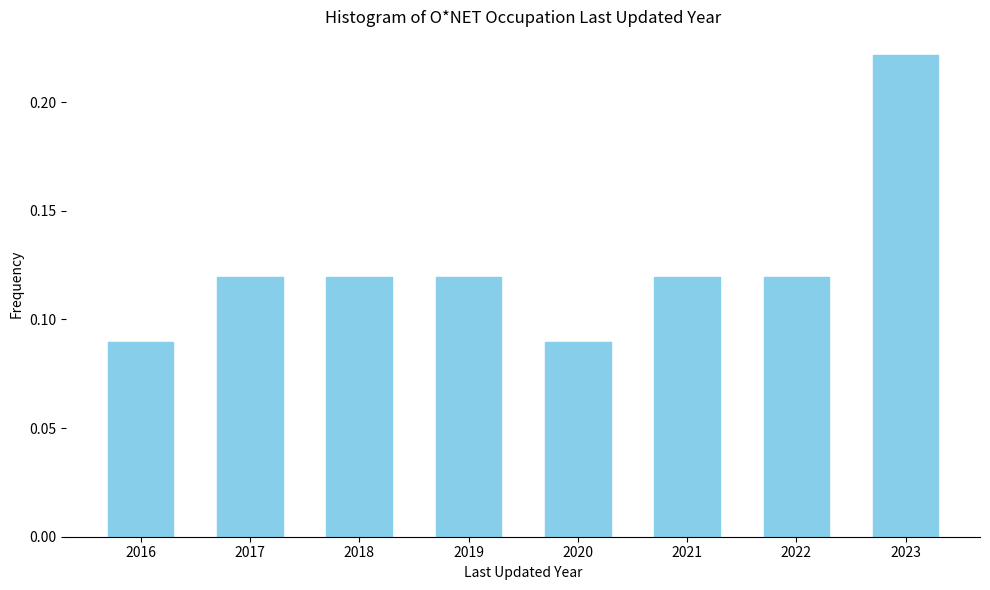

Which has a higher value, 2016 or 2019?

2019